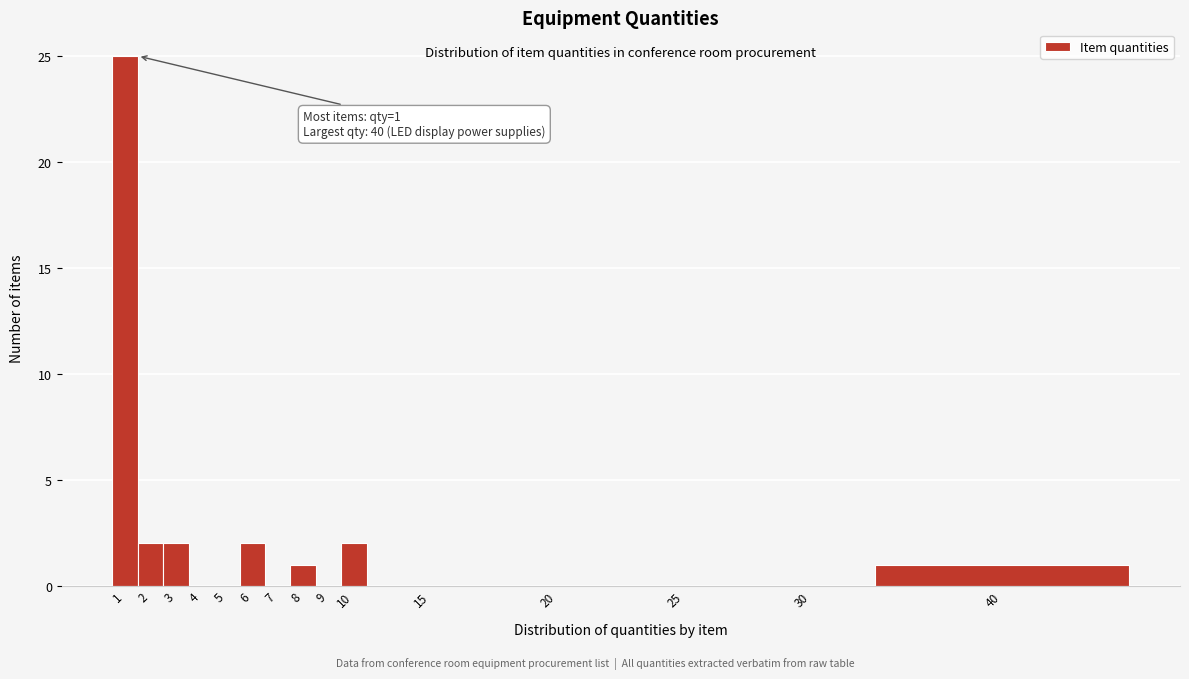

Reading left to right, transcribe all the data shown in this chart.

1=25	2=2	3=2	4=0	5=0	6=2	7=0	8=1	9=0	10=2	15=0	20=0	25=0	30=0	40=1